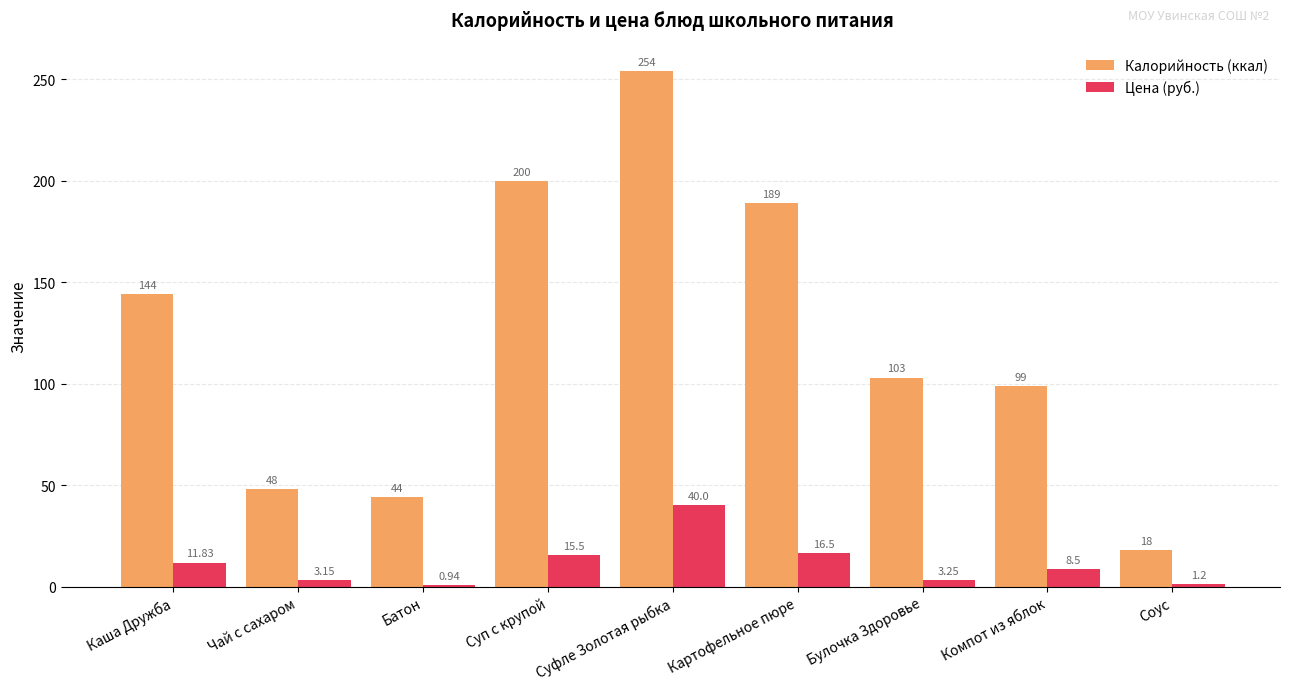

Between Суп с крупой and Компот из яблок, which series saw the biggest shift?

Калорийность (ккал)